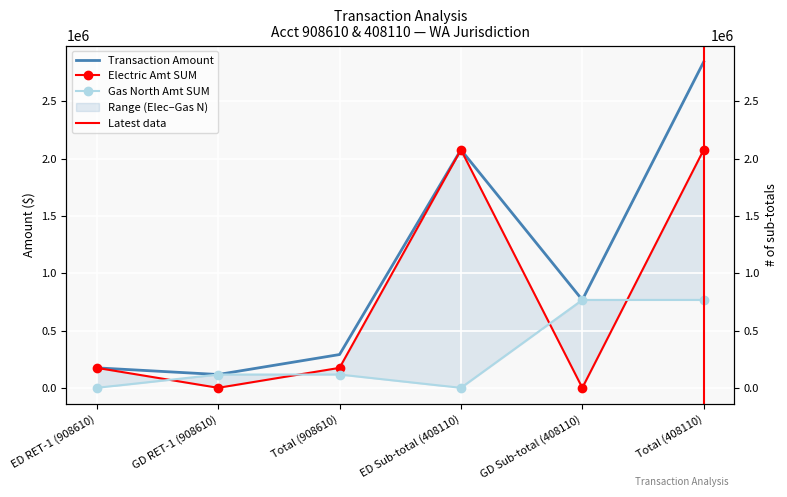

Is it true that Electric Amt SUM equals 686773.0 at ED Sub-total (408110)?

False